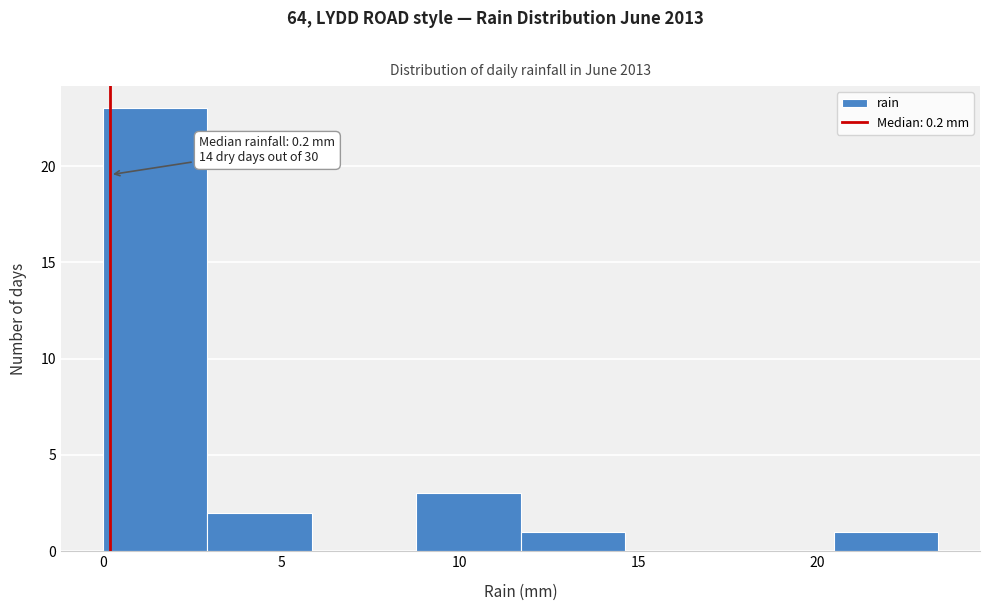

Over which range of the x-axis is the bar tallest?

0.0 to 3.0